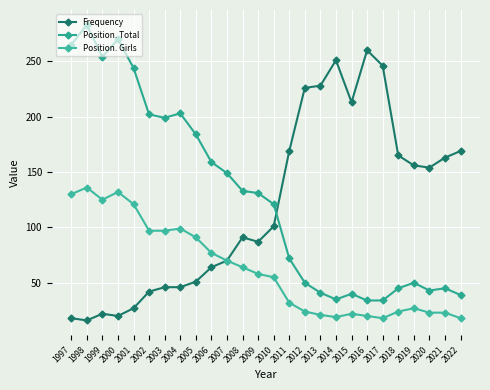

How many values in the Position. Girls series are below 58?

13